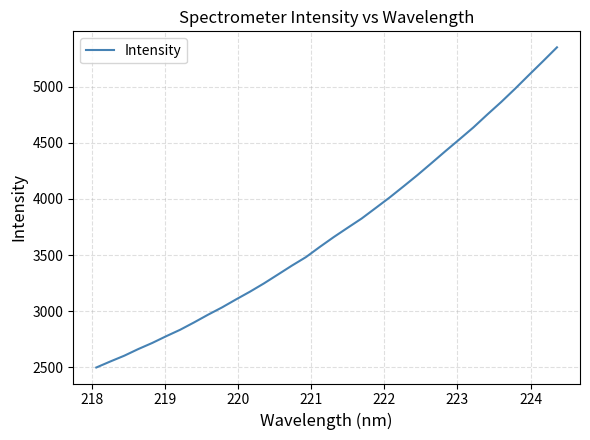

What is the difference between the maximum and minimum values?

2849.4